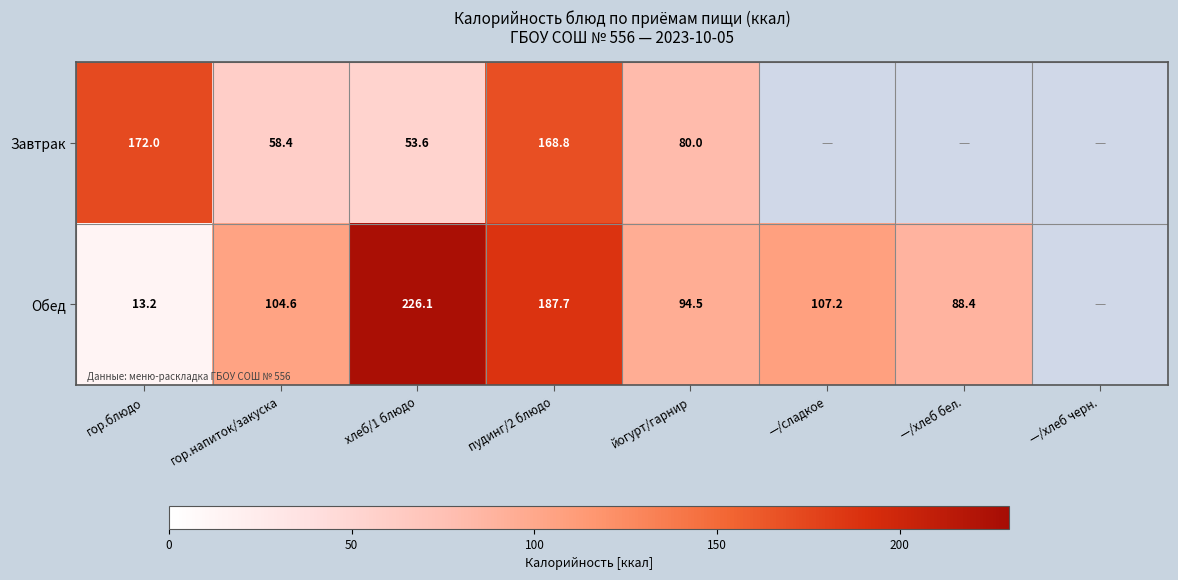

Is the value of Обед at —/хлеб бел. greater than the value of Завтрак at пудинг/2 блюдо?

No